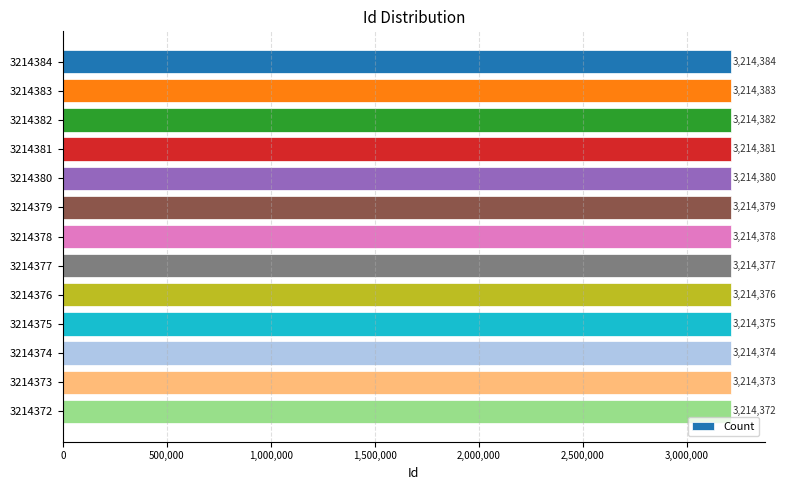

The value at 3214376 is 3214376. True or false?

True